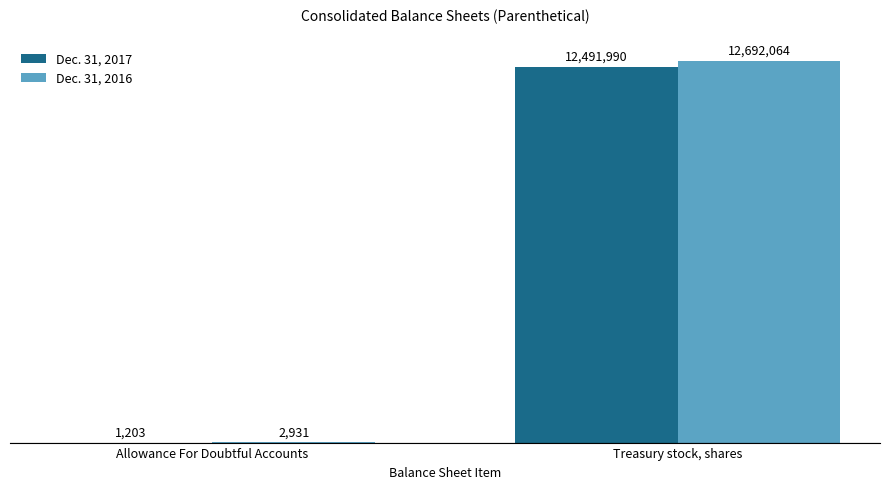

What are all the series names shown in the legend?

Dec. 31, 2017, Dec. 31, 2016